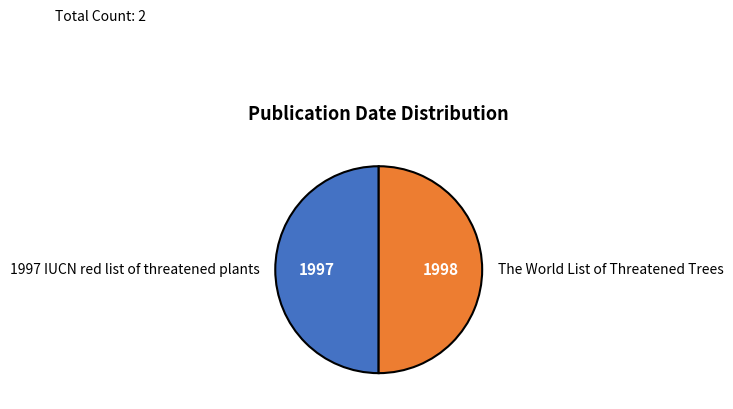

True or false: The World List of Threatened Trees accounts for 50% of the total.

True